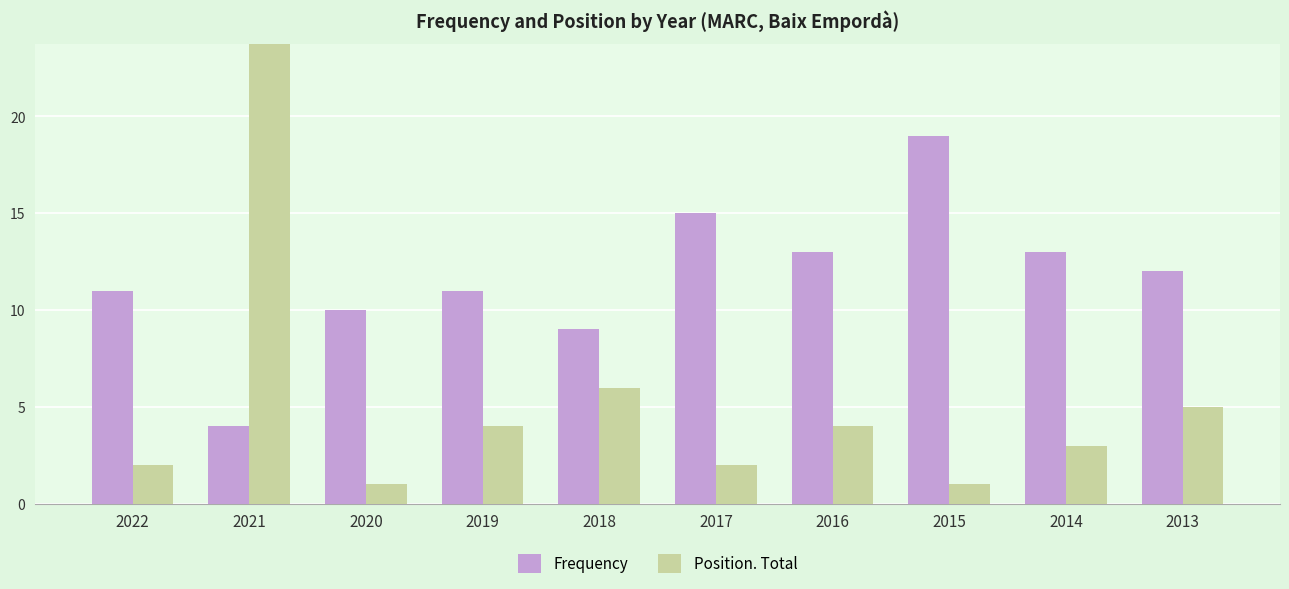

True or false: Frequency has a value of 7 at 2014.

False